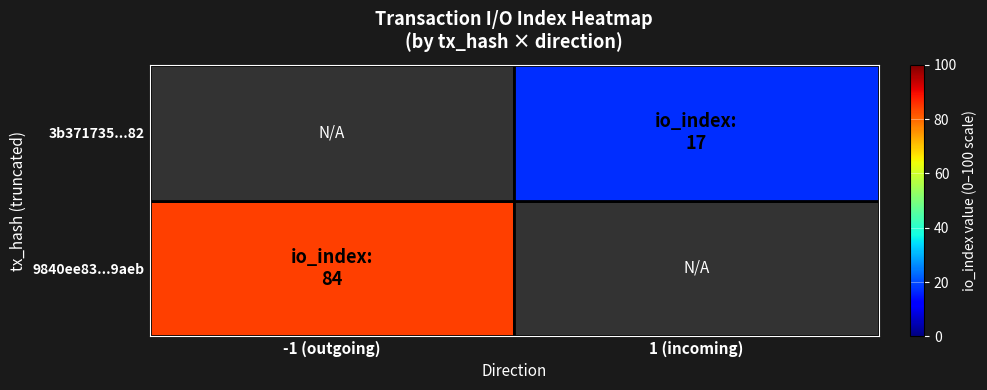

Where is 9840ee83...9aeb nearest to the value 84?

-1 (outgoing)